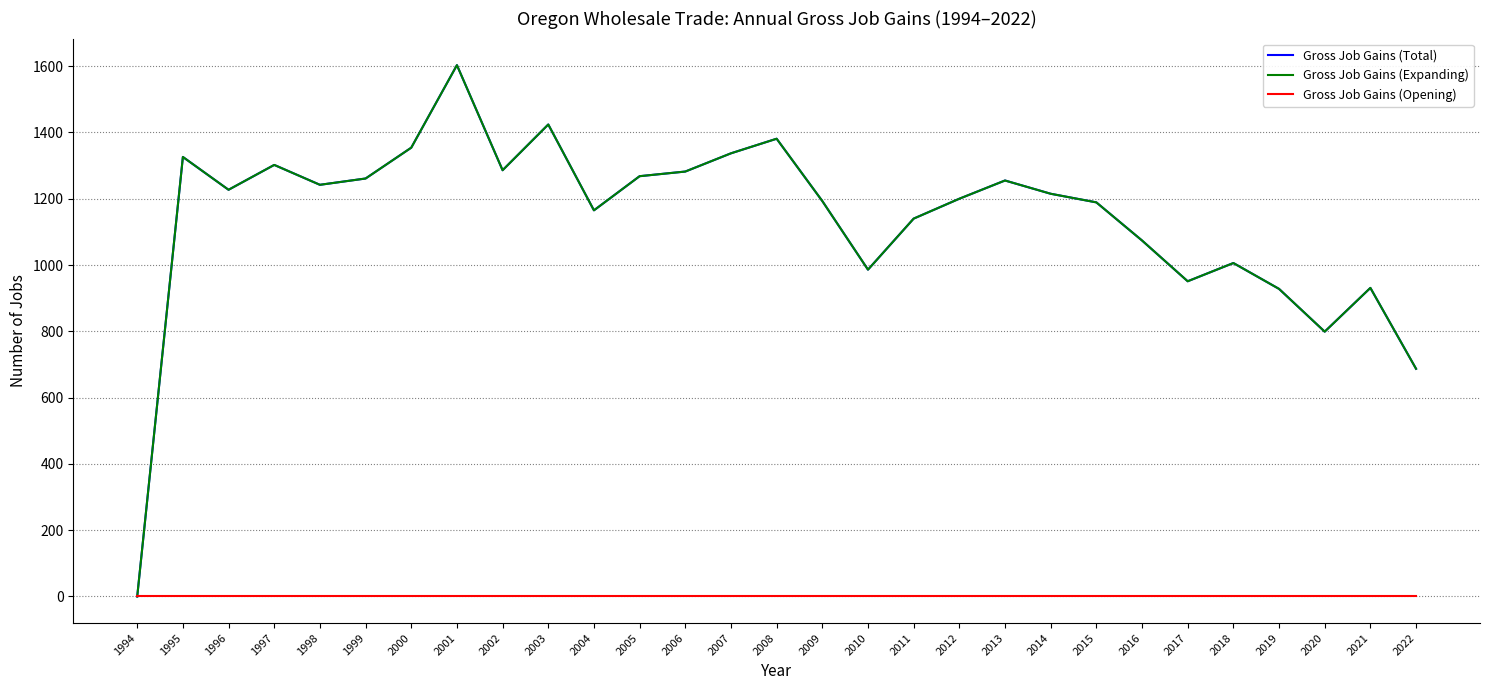

What is the difference between the maximum and second lowest values in the Gross Job Gains (Total) series?

916